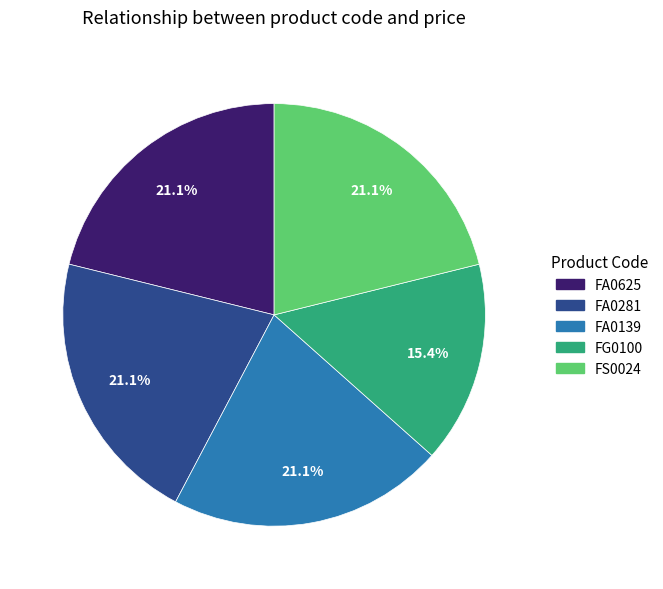

Which slice is the smallest?

FG0100